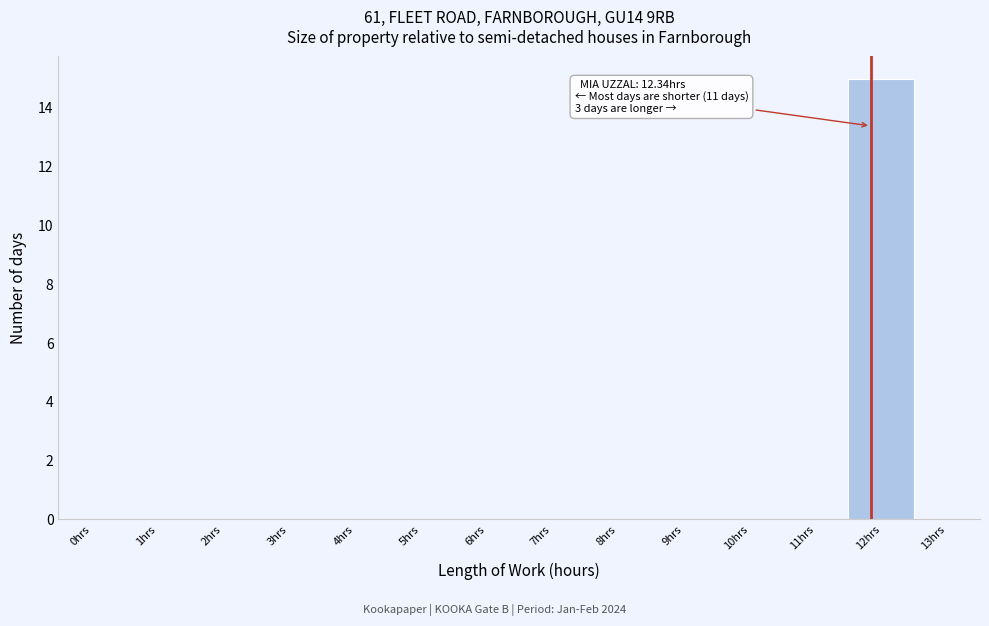

Reading left to right, list all the values displayed in this chart.

0hrs=0	1hrs=0	2hrs=0	3hrs=0	4hrs=0	5hrs=0	6hrs=0	7hrs=0	8hrs=0	9hrs=0	10hrs=0	11hrs=0	12hrs=15	13hrs=0